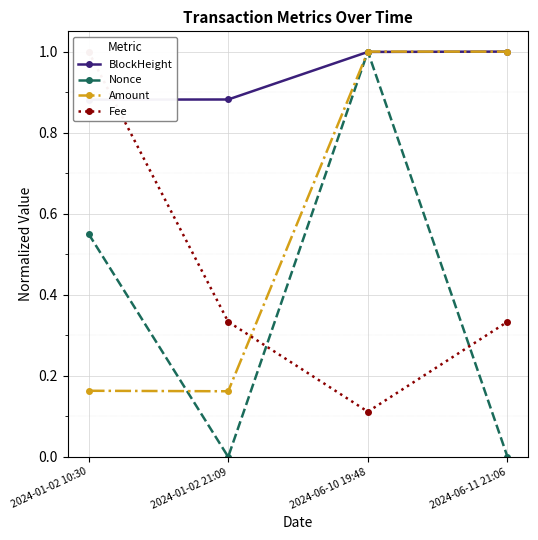

What is the value of the BlockHeight point at the 3rd from the left?

1.0